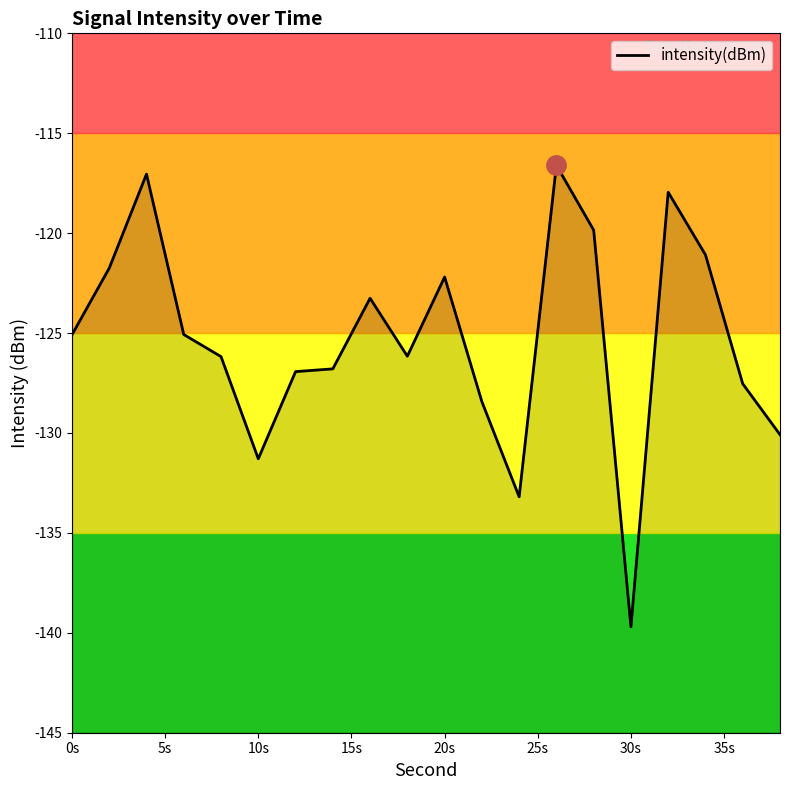

What is the label of the 3rd point from the left?

10s